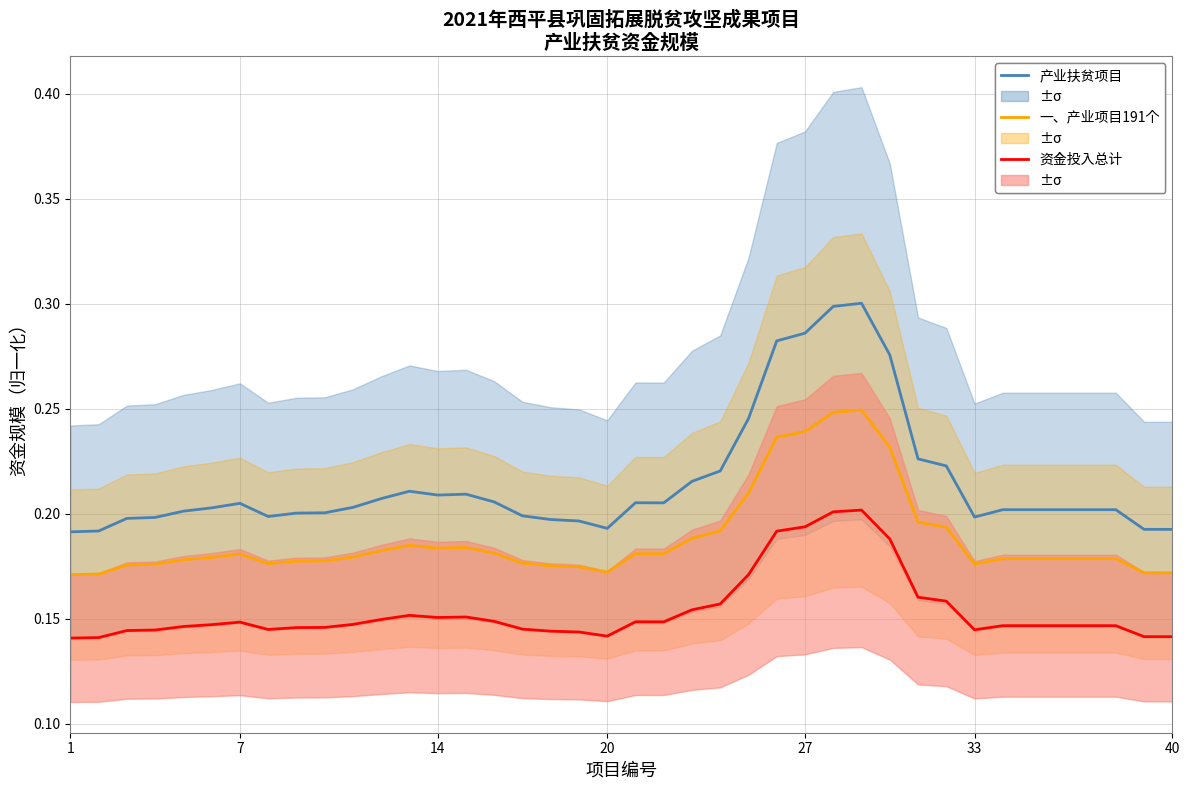

What is the maximum value shown in the chart?

0.3